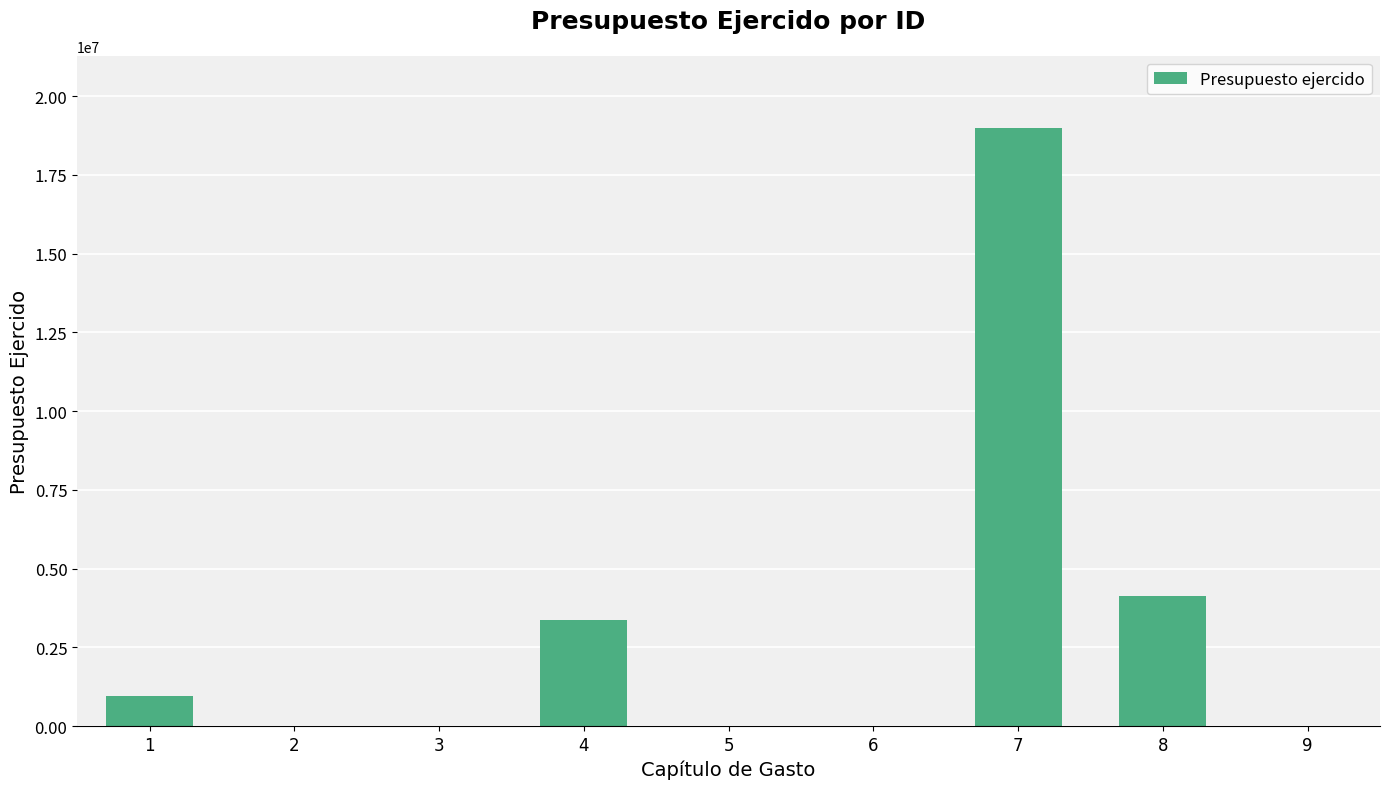

Does the chart contain stacked bars?

No